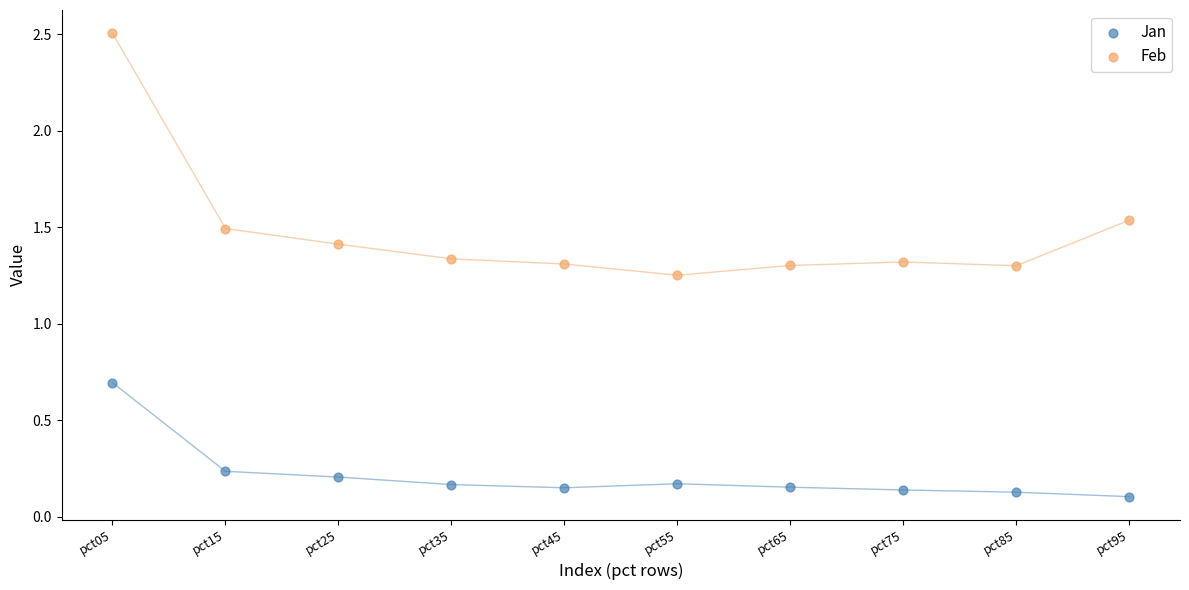

Which series contains the lowest Y value?

Jan